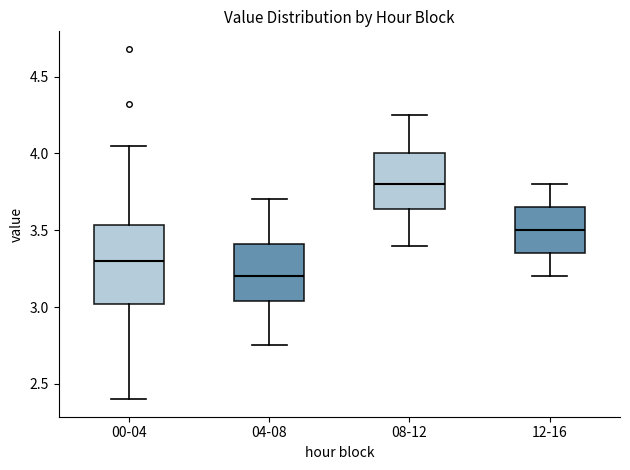

Reading left to right, read every box against the y-axis: the position of its median line, the range the box covers, and the ends of its whiskers. The values are not printed on the chart, so give them approximately, as read against the axis.

00-04: median 3.30, box 3.00 to 3.55, whiskers 2.40 to 4.05
04-08: median 3.20, box 3.05 to 3.40, whiskers 2.75 to 3.70
08-12: median 3.80, box 3.65 to 4.00, whiskers 3.40 to 4.25
12-16: median 3.50, box 3.35 to 3.65, whiskers 3.20 to 3.80